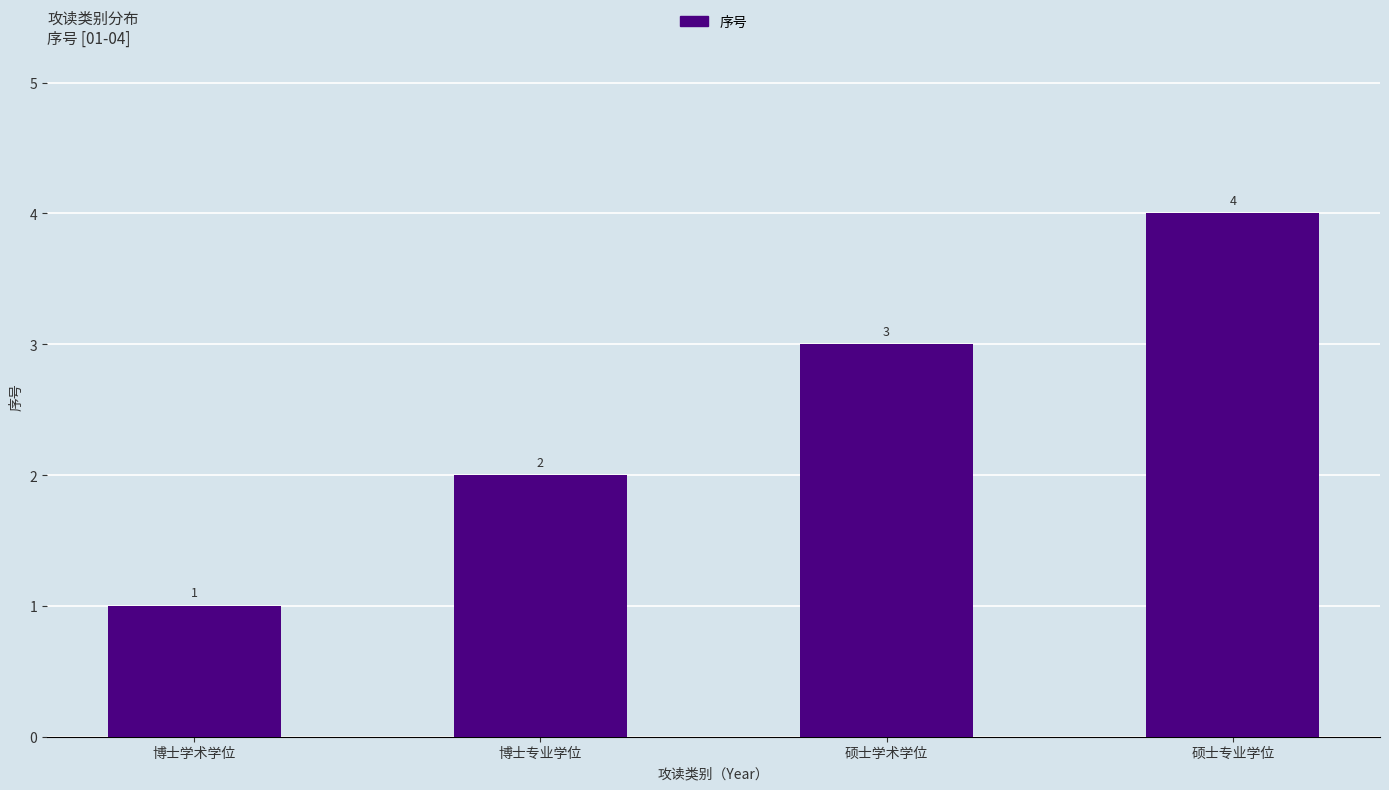

What is the minimum value shown in the chart?

1